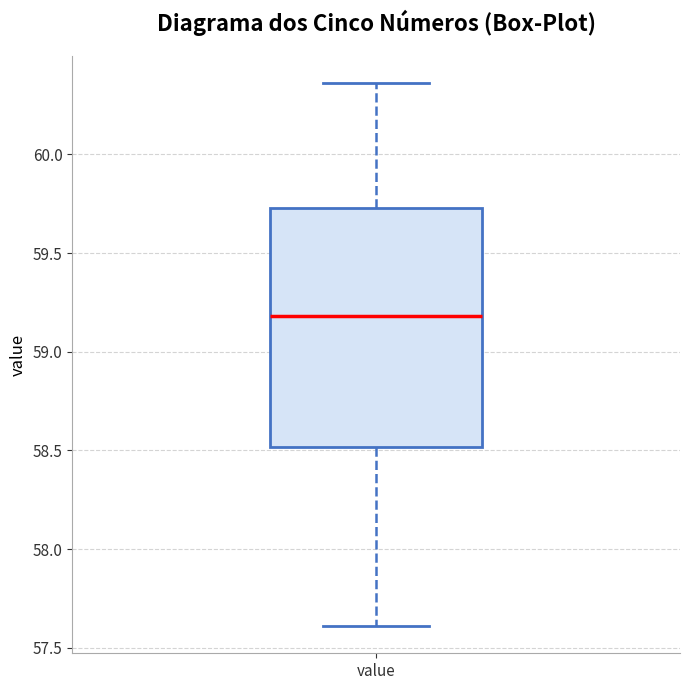

Read this box plot against the y-axis: the position of the median line, the range covered by the box, and the ends of both whiskers. The values are not printed on the chart, so give them approximately, as read against the axis.

median 59.20, box 58.50 to 59.75, whiskers 57.60 to 60.35